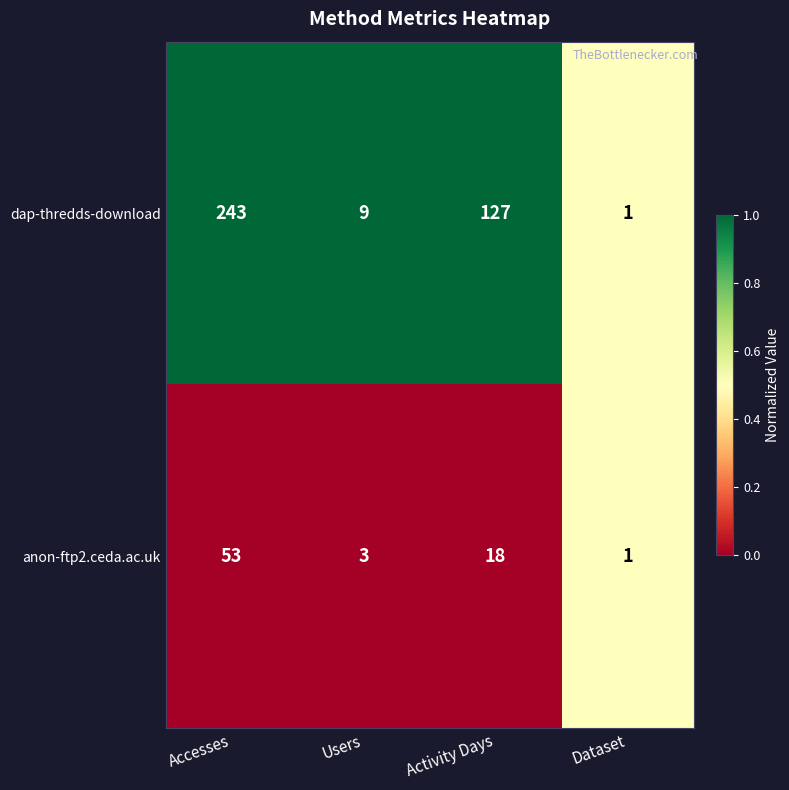

What is the approximate value of dap-thredds-download at Accesses, to the nearest 50?

250